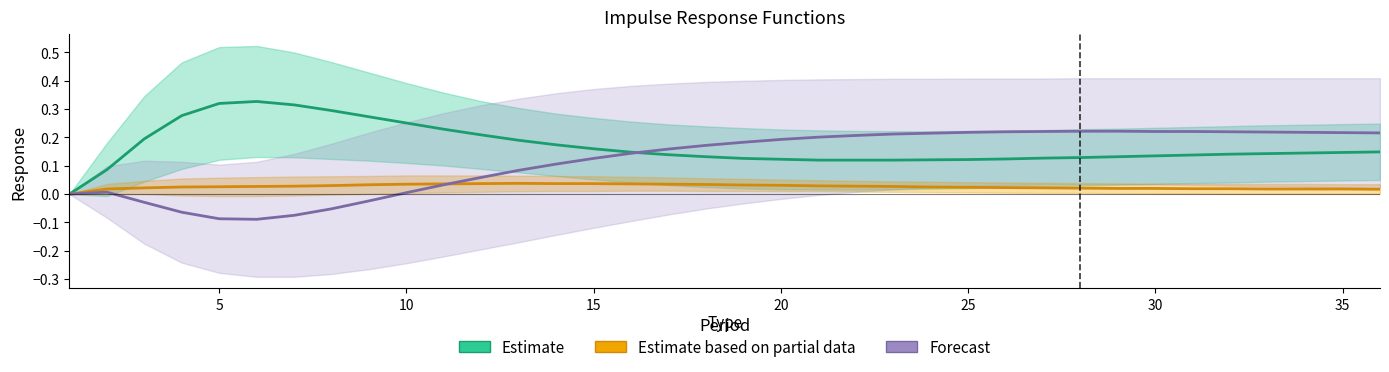

True or false: Estimate and Forecast intersect in this chart.

True